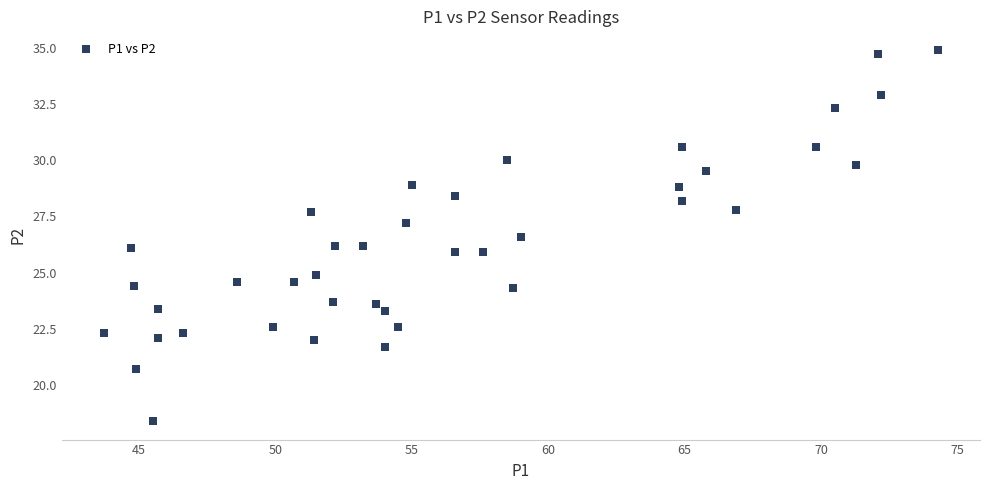

What is the range of X values (max minus min)?

30.6